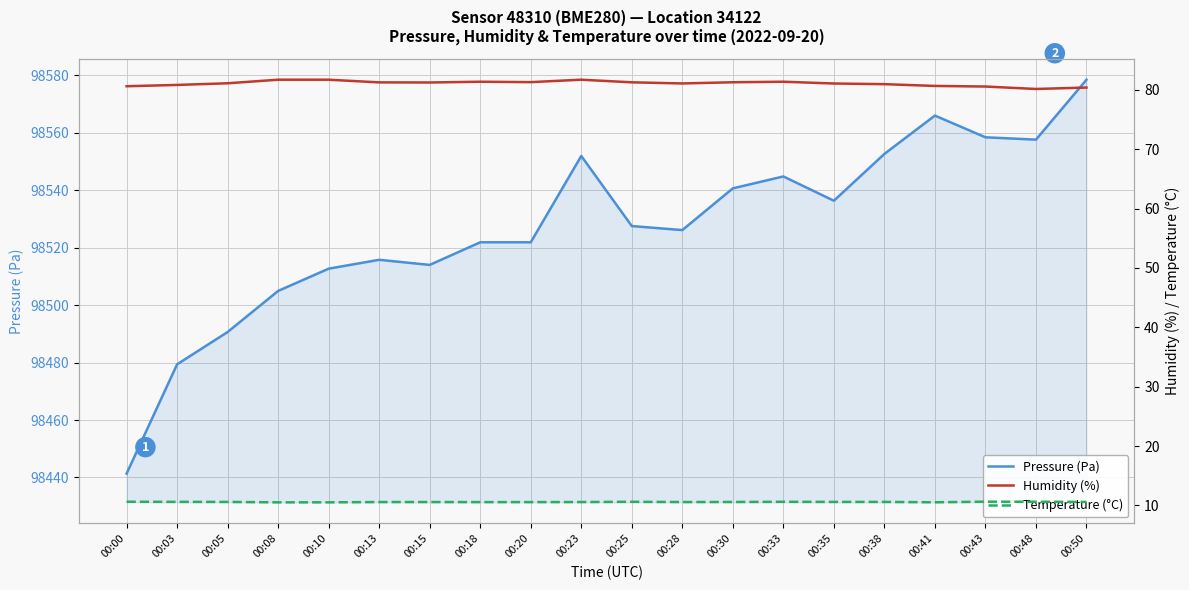

True or false: Temperature (°C) and Humidity (%) cross at least once.

False